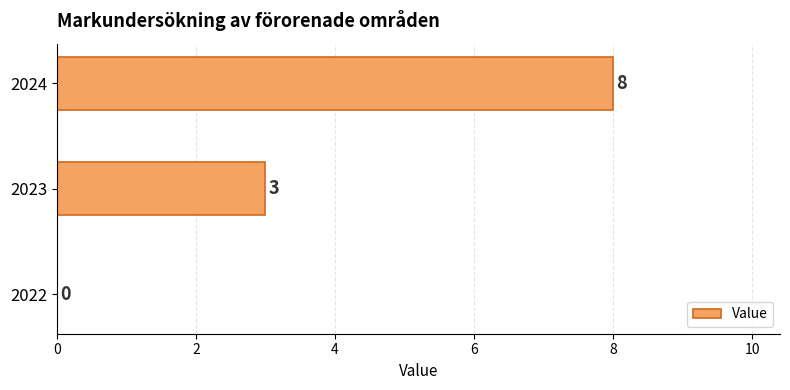

Is it true that the value at 2024 is 8?

True